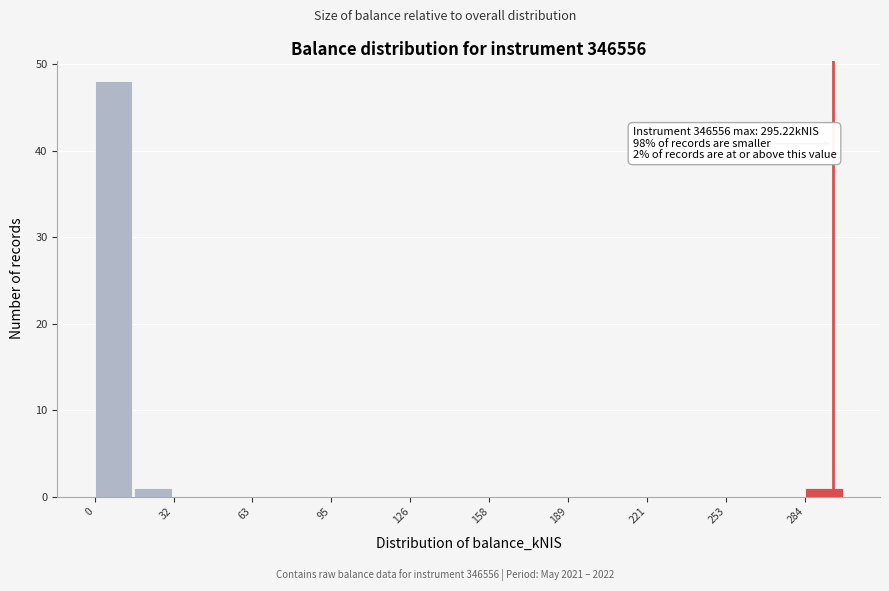

Around what value on the x-axis is the tallest bar? Give the approximate position of its centre, as read against the axis.

10